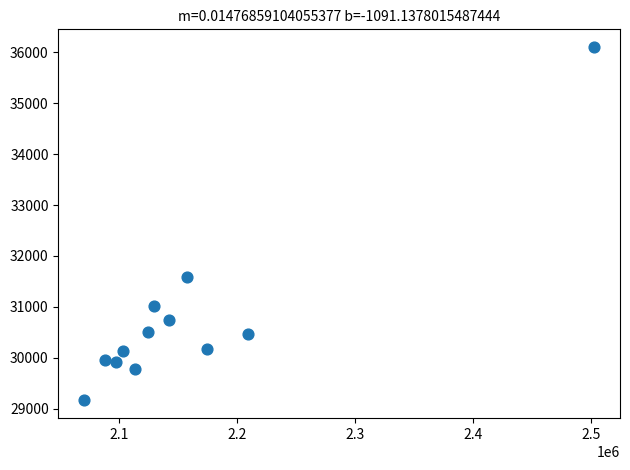

What Y value in the scatter plot is closest to 32633?

31584.3